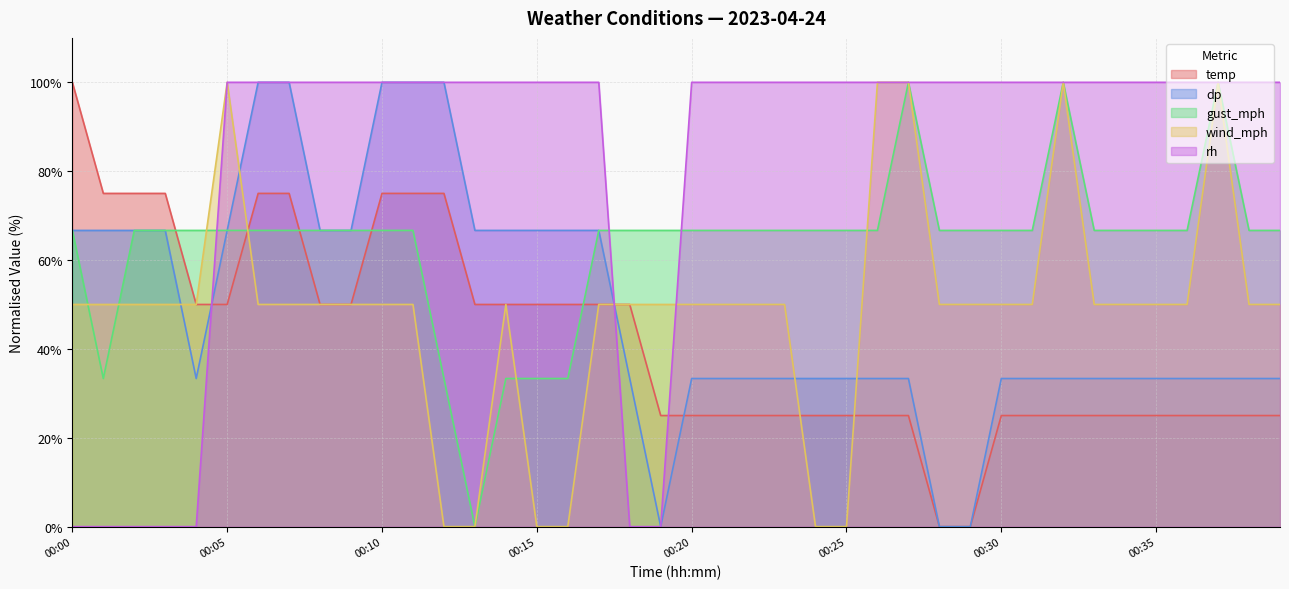

Where do gust_mph and dp first cross each other?

00:03 and 00:04